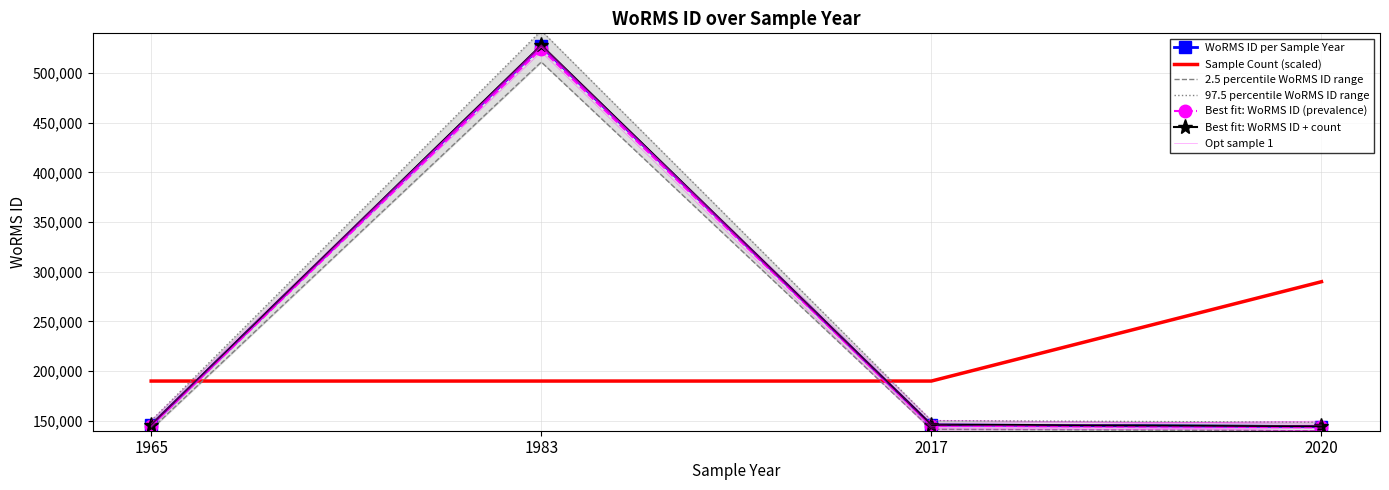

What is the value of the 5th point from the left?

144228